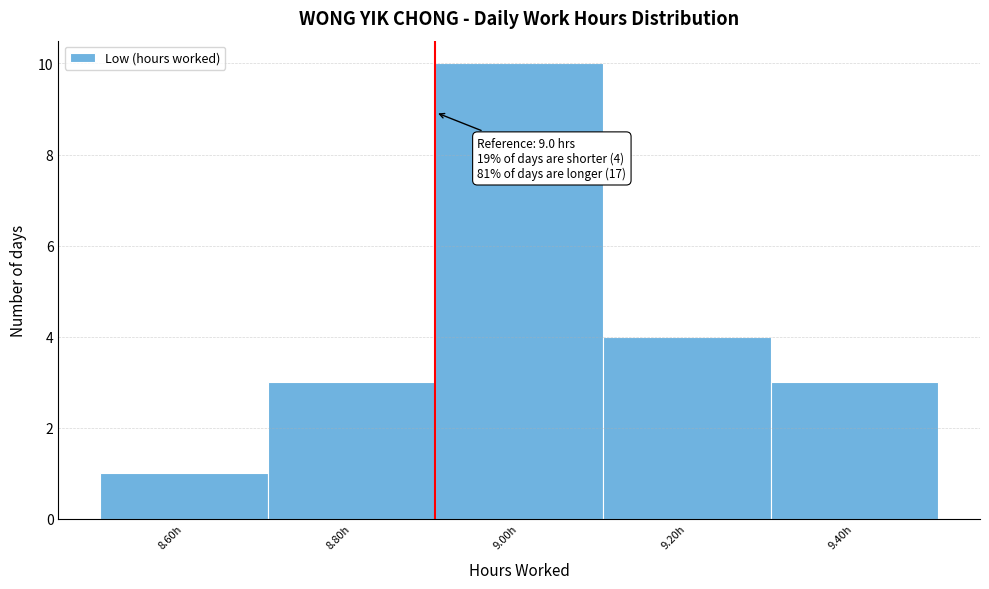

Reading left to right, list all the values displayed in this chart.

1	3	10	4	3